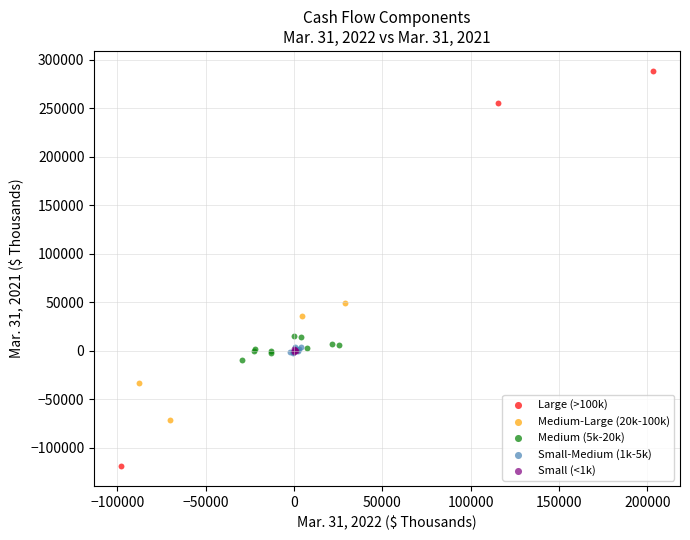

What are all the series names shown in the legend?

Large (>100k), Medium-Large (20k-100k), Medium (5k-20k), Small-Medium (1k-5k), Small (<1k)